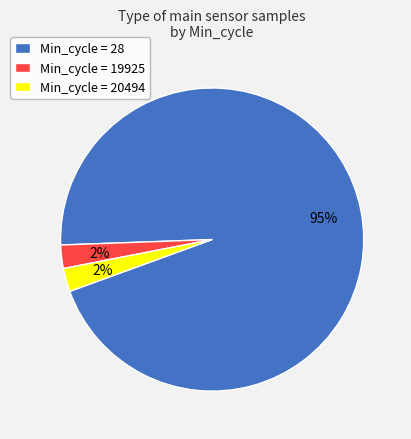

Which category has the biggest portion of the pie?

Min_cycle = 28